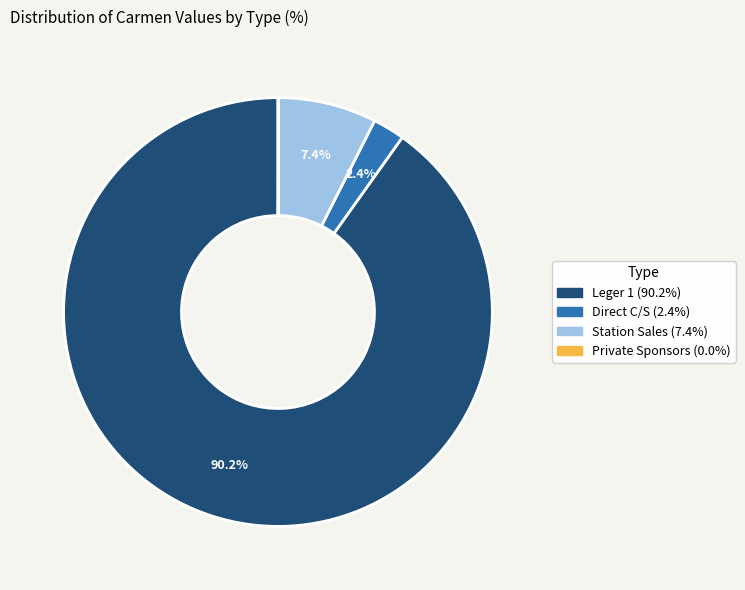

Is there any slice that represents more than half of the pie?

Yes